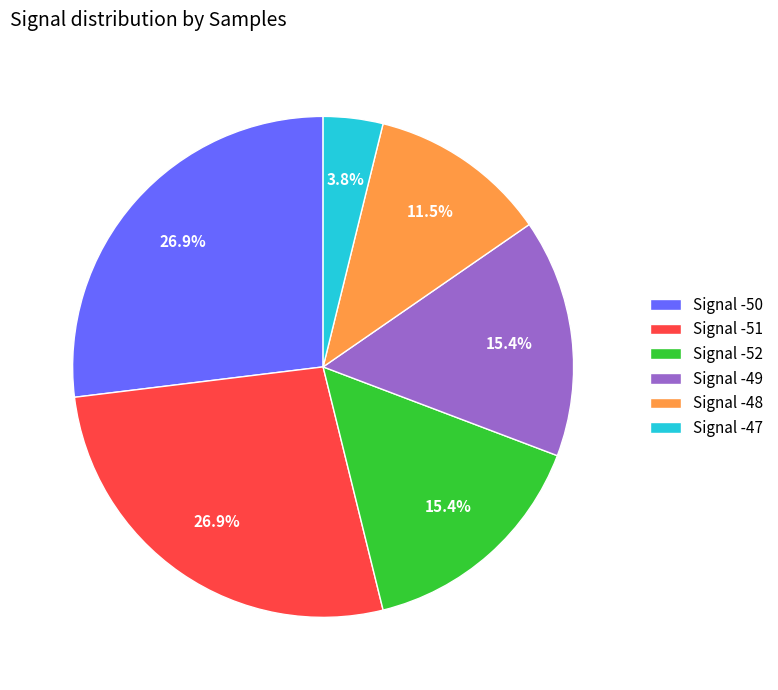

Which has a higher value, Signal -48 or Signal -51?

Signal -51